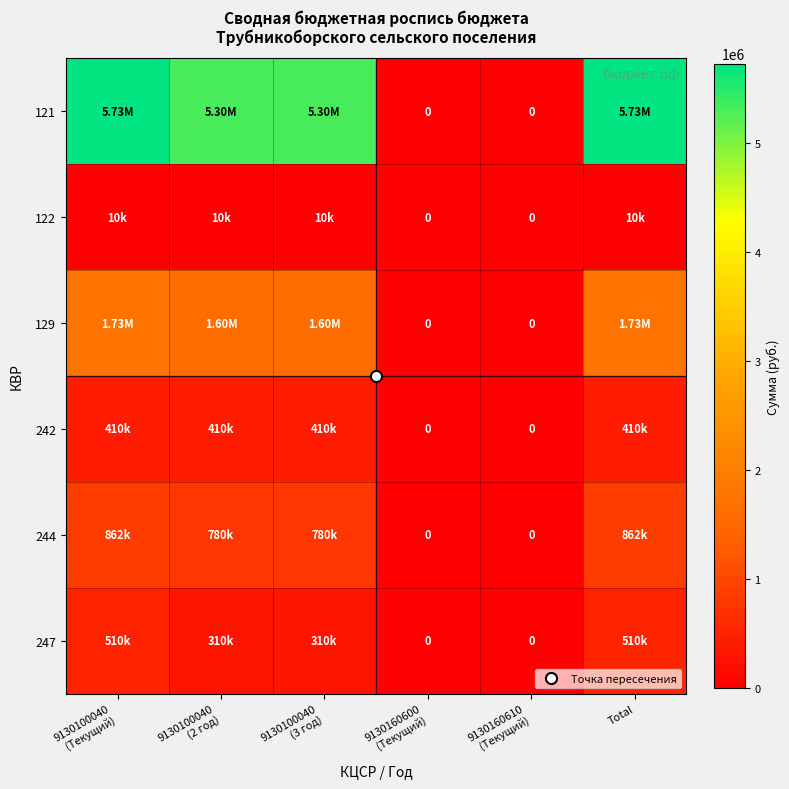

Is the value of 247 at 9130100040 (Текущий) greater than the value of 121 at 9130160600 (Текущий)?

Yes